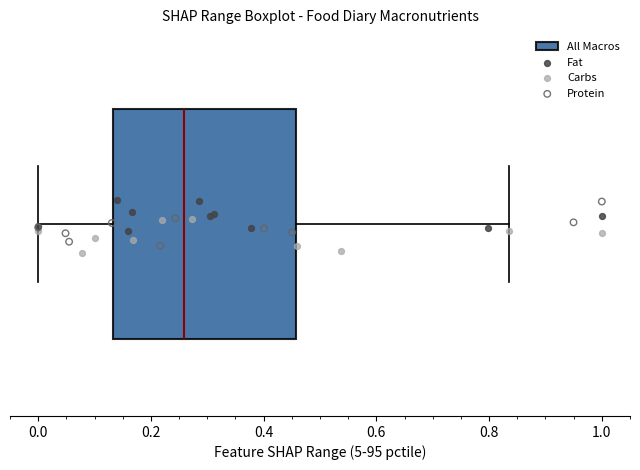

Transcribe this box plot: give where the median line is, the range the box spans, and where the two whiskers end, as read against the x-axis. The values are not printed on the chart, so give them approximately, as read against the axis.

median 0.26, box 0.14 to 0.46, whiskers 0.00 to 0.84